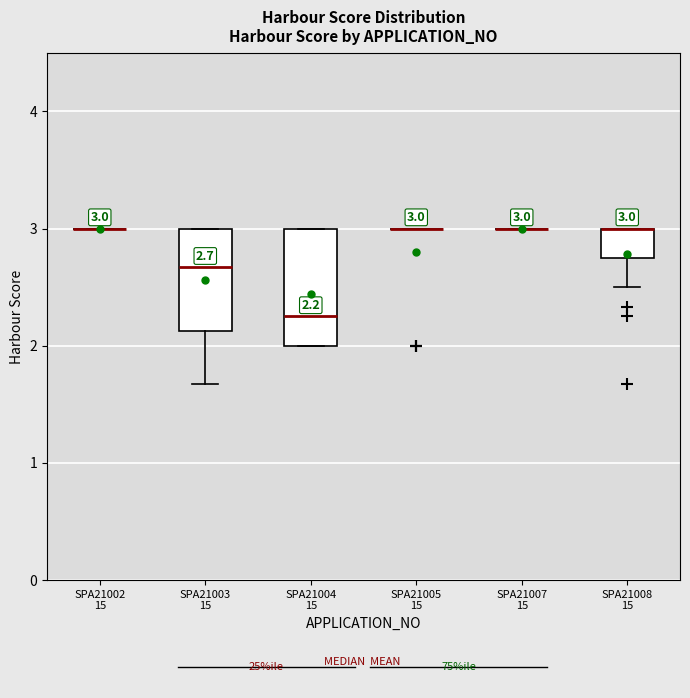

Which box is the tallest, from its lower edge to its upper edge?

SPA21004 15